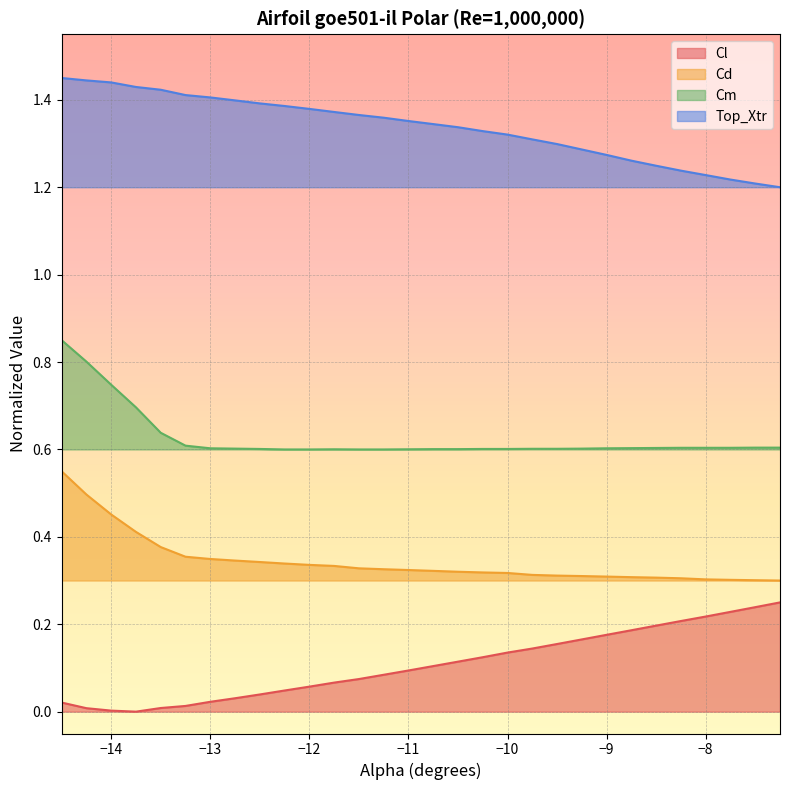

Between -13.5 and -10.0, which series saw the biggest shift?

Cl